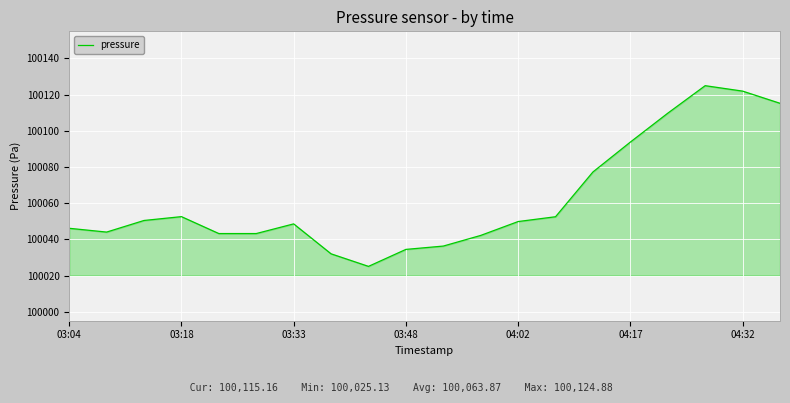

What is the greatest value displayed?

100124.9